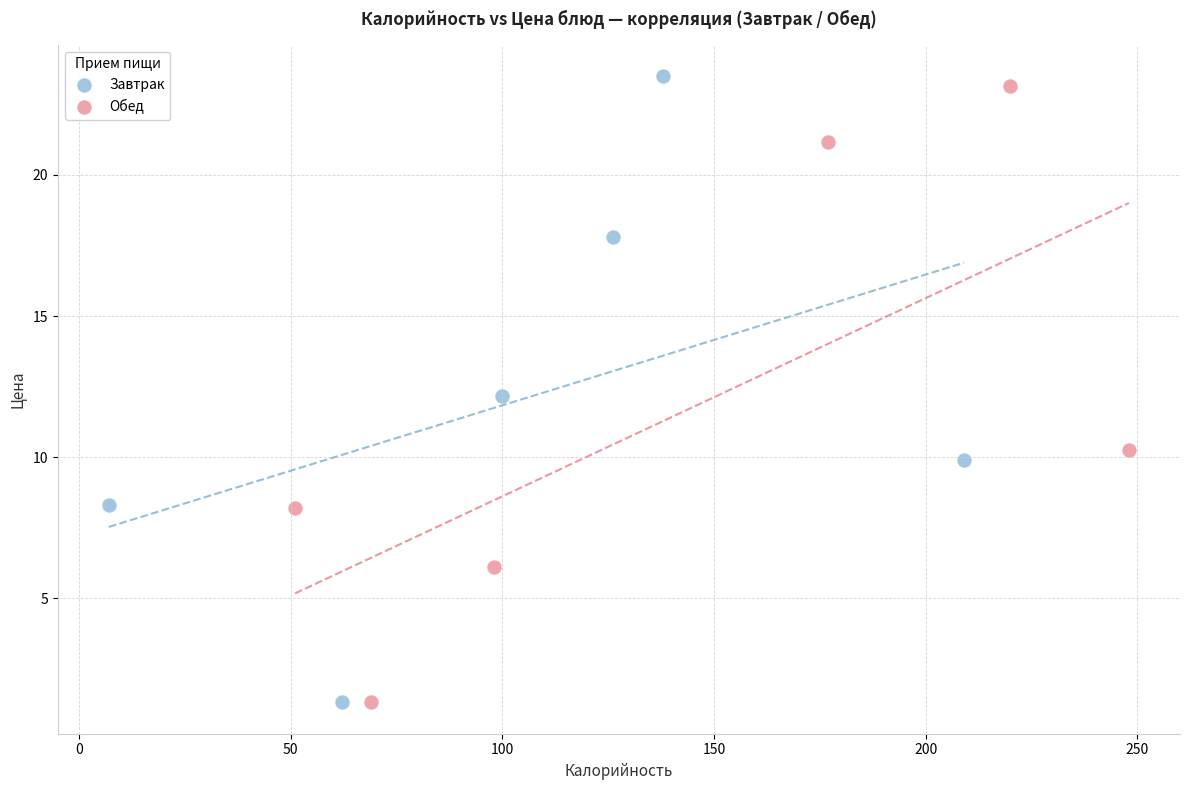

Which series reaches the maximum Y coordinate?

Завтрак